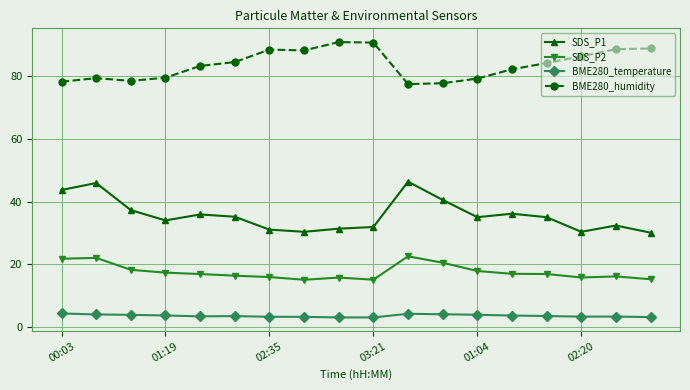

Rank the series by their average value, from highest to lowest.

BME280_humidity, SDS_P1, SDS_P2, BME280_temperature